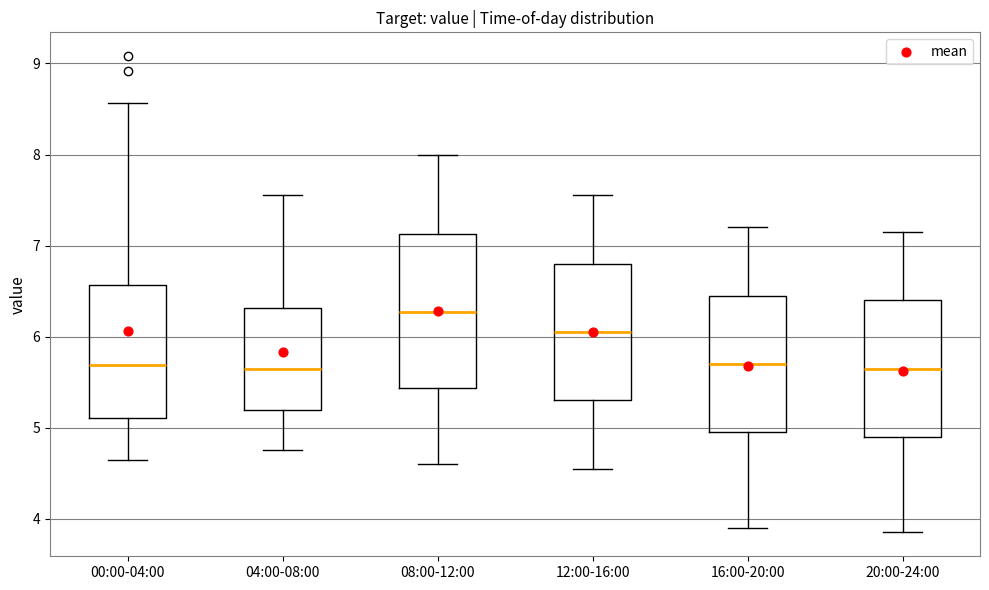

Reading left to right, transcribe this box plot: for each box, give where its median line is, the range the box spans, and where its two whiskers end, as read against the y-axis. The values are not printed on the chart, so give them approximately, as read against the axis.

00:00-04:00: median 5.7, box 5.1 to 6.6, whiskers 4.7 to 8.6
04:00-08:00: median 5.7, box 5.2 to 6.3, whiskers 4.8 to 7.6
08:00-12:00: median 6.3, box 5.4 to 7.1, whiskers 4.6 to 8.0
12:00-16:00: median 6.1, box 5.3 to 6.8, whiskers 4.6 to 7.6
16:00-20:00: median 5.7, box 5.0 to 6.5, whiskers 3.9 to 7.2
20:00-24:00: median 5.7, box 4.9 to 6.4, whiskers 3.9 to 7.2